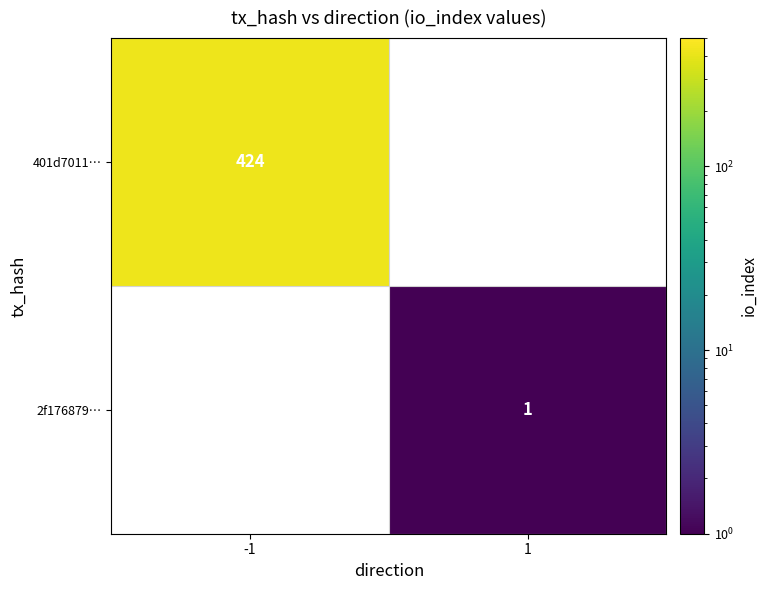

The value of 401d7011… at -1 is 719. True or false?

False